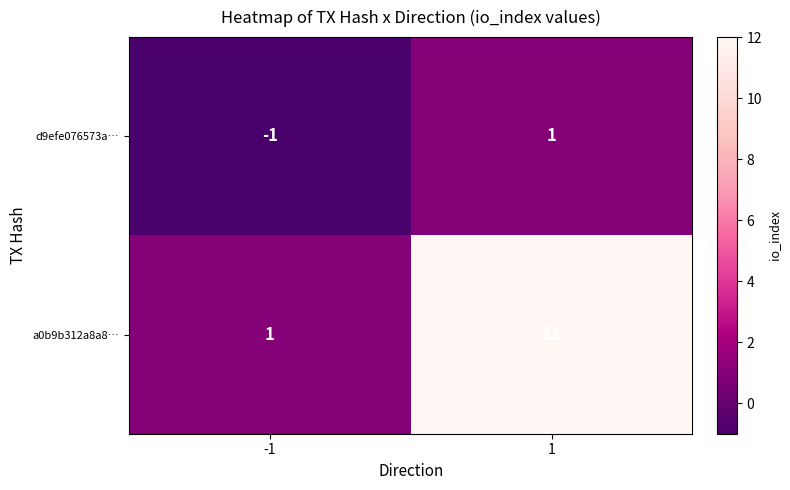

How many values in d9efe076573a… are above zero?

1